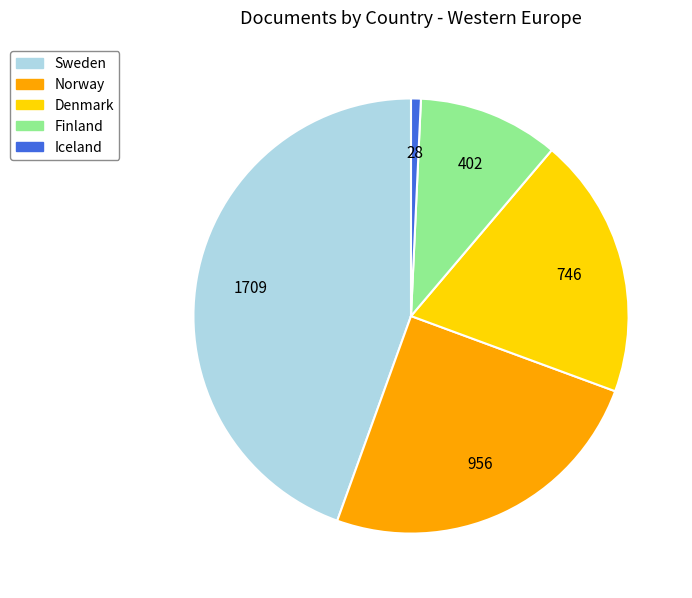

How many slices are in this pie chart?

5